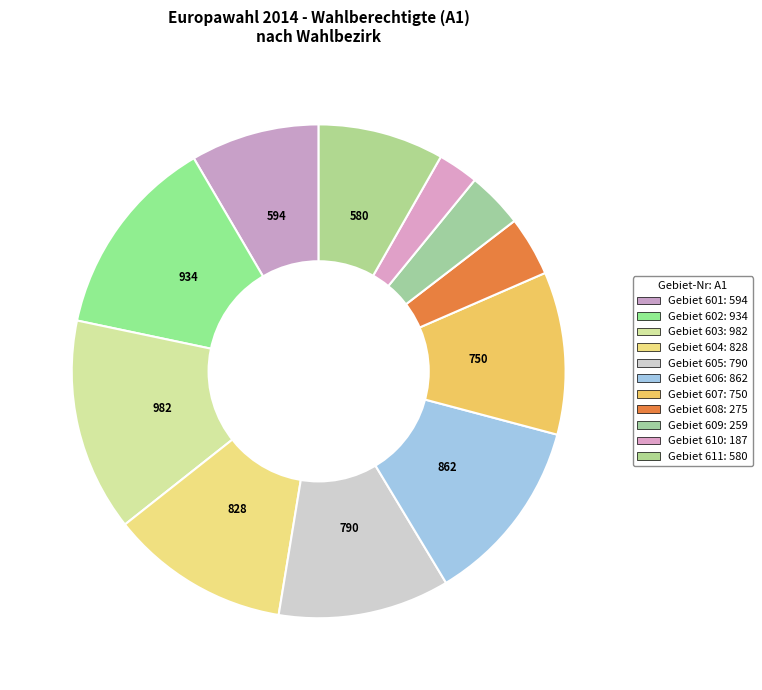

How many segments does this pie chart have?

11